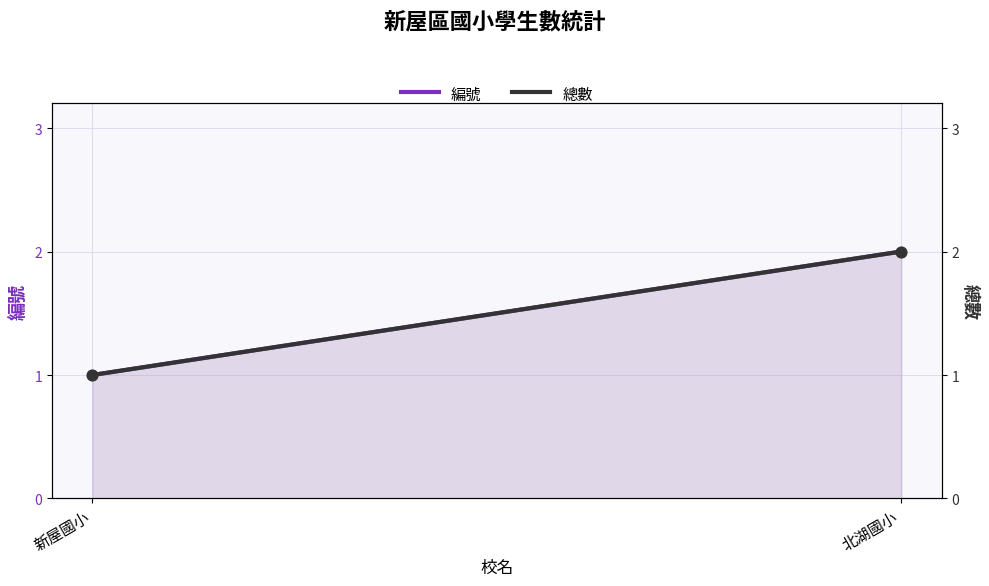

Which series has the largest Y range (max minus min)?

編號